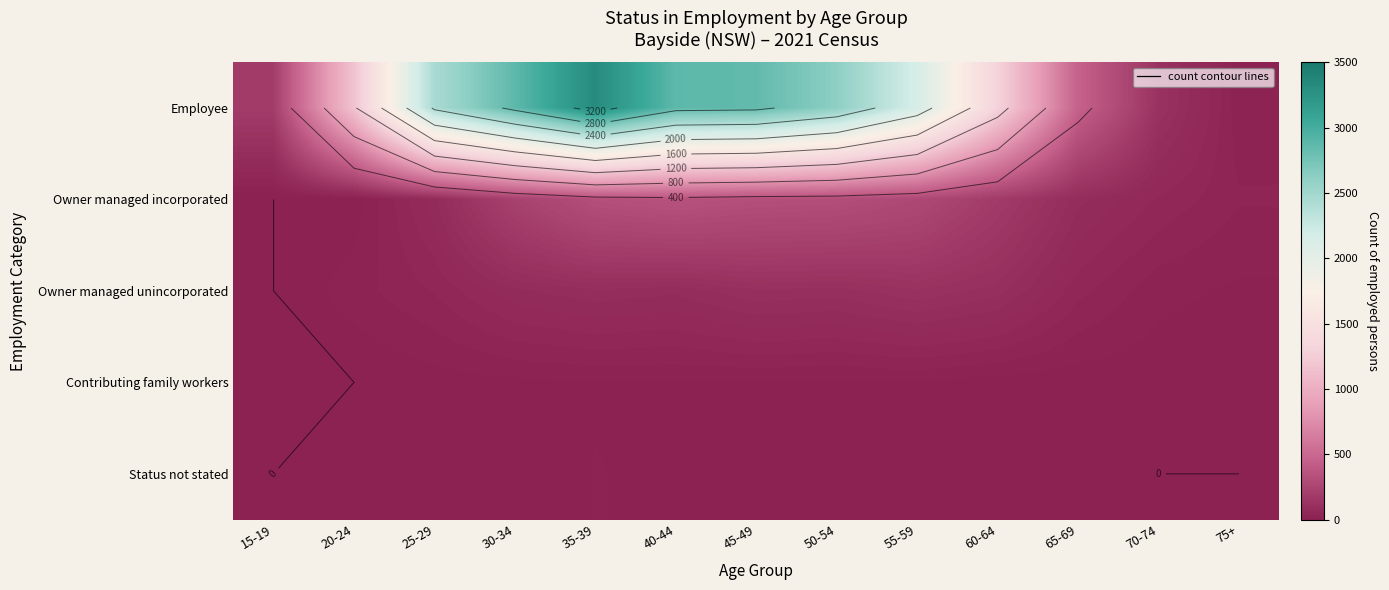

Which label corresponds to the smallest value in the chart?

15-19